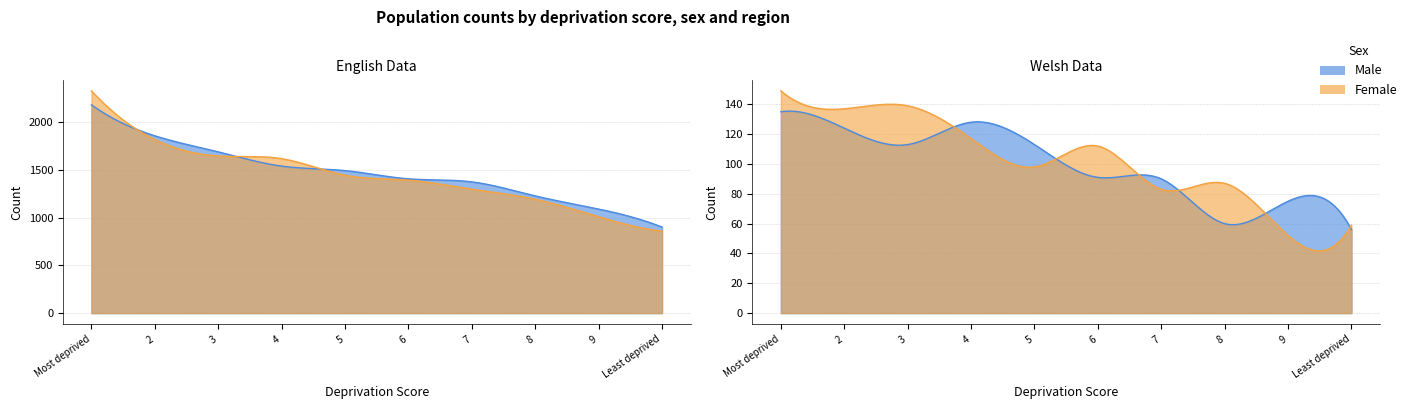

At which category does the chart reach its minimum across all series?

9